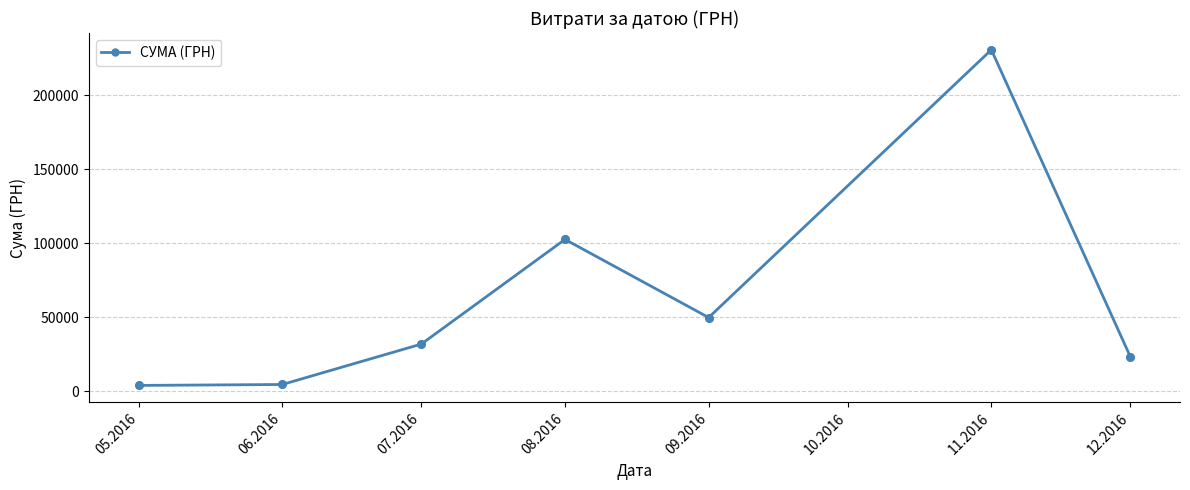

Approximately how many times larger is the value at 08.2016 compared to 07.2016?

3.2